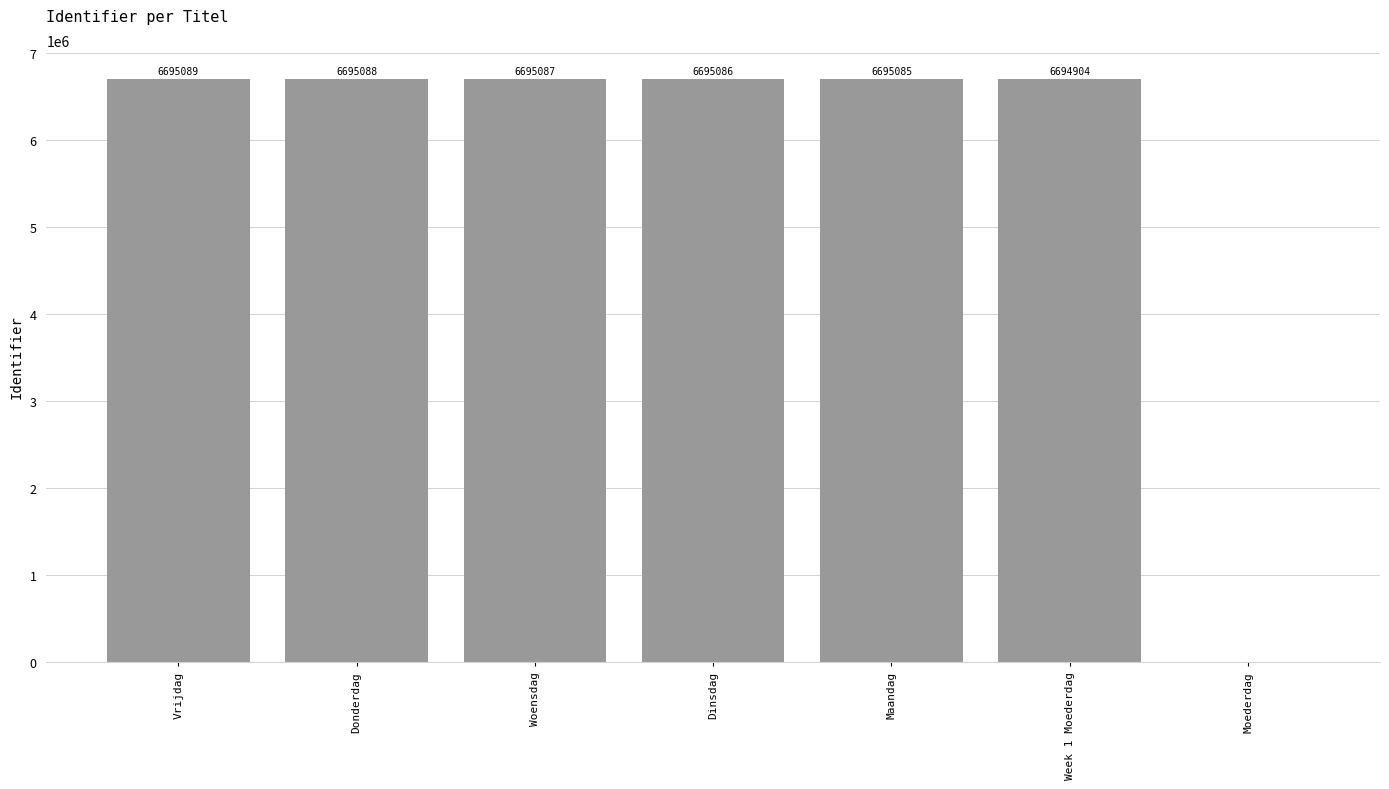

What is the sum of the values at Woensdag and Donderdag?

13390175